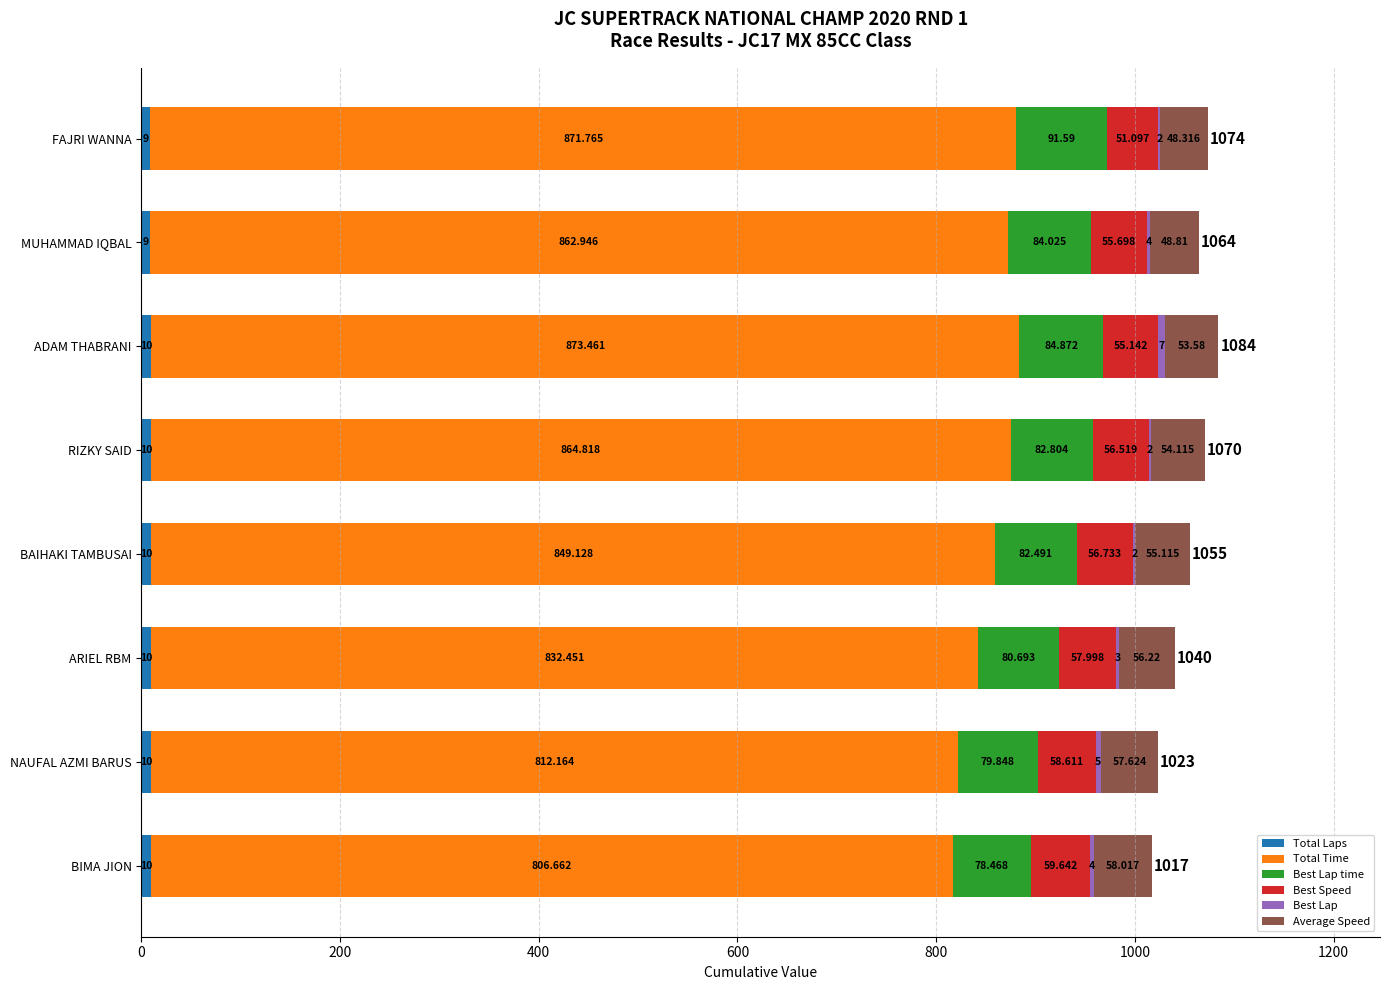

At which category is the sum across all series the highest?

ADAM THABRANI